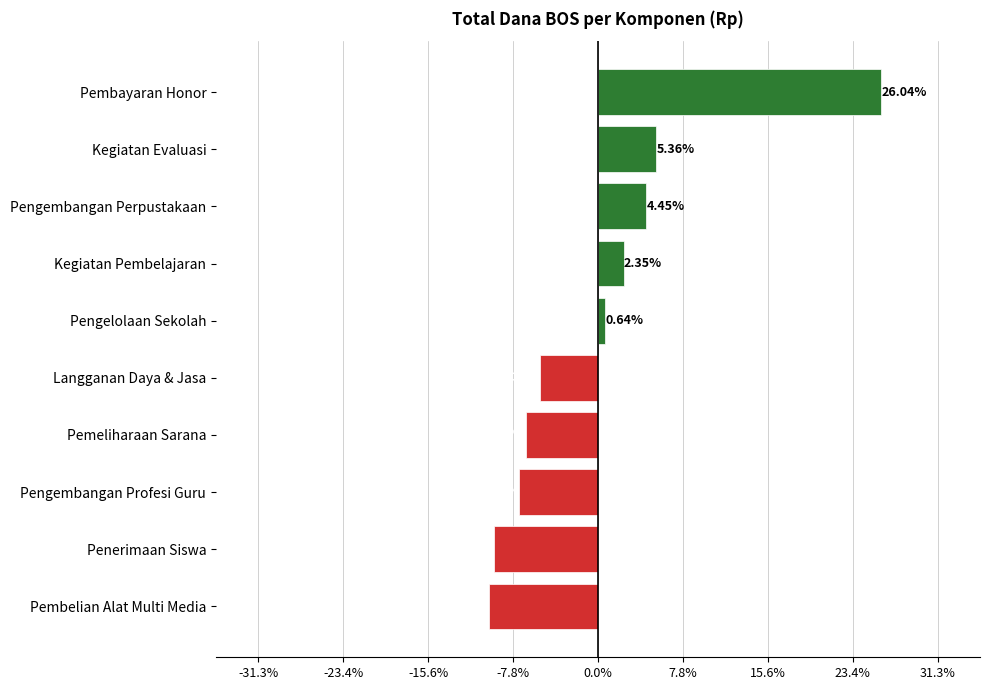

Which label corresponds to the largest value in the chart?

Pembayaran Honor